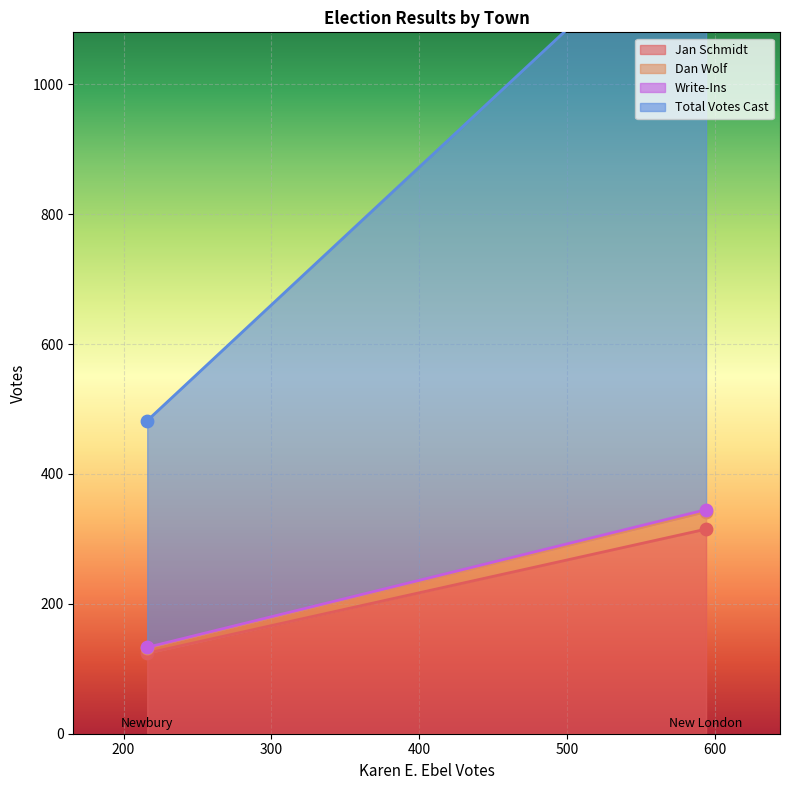

Is the value of Total Votes Cast at New London greater than the value of Write-Ins at New London?

Yes